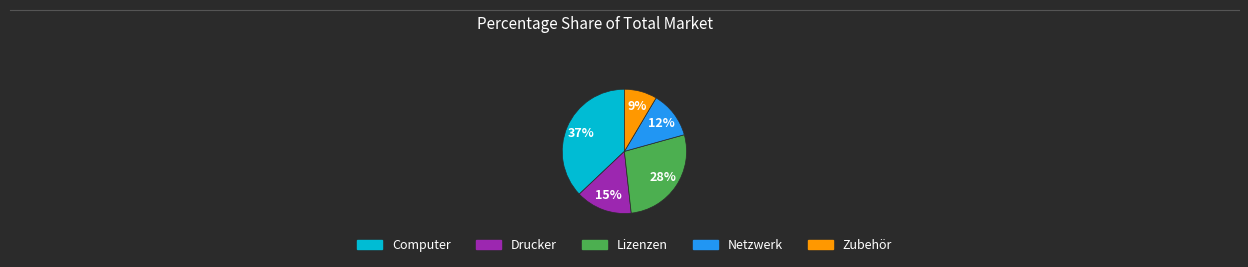

Is the sum of Netzwerk and Lizenzen greater than half?

No